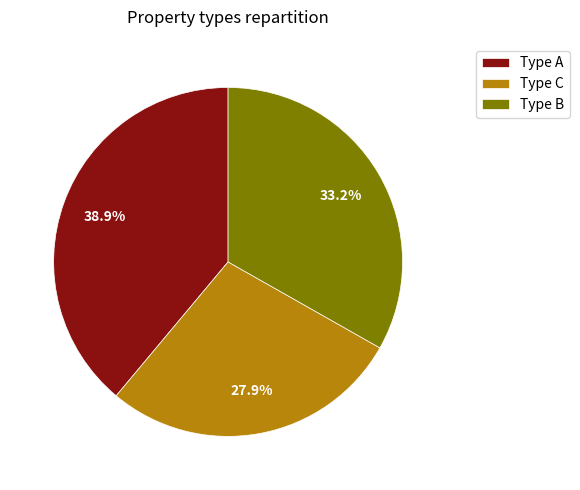

How many slices are in this pie chart?

3